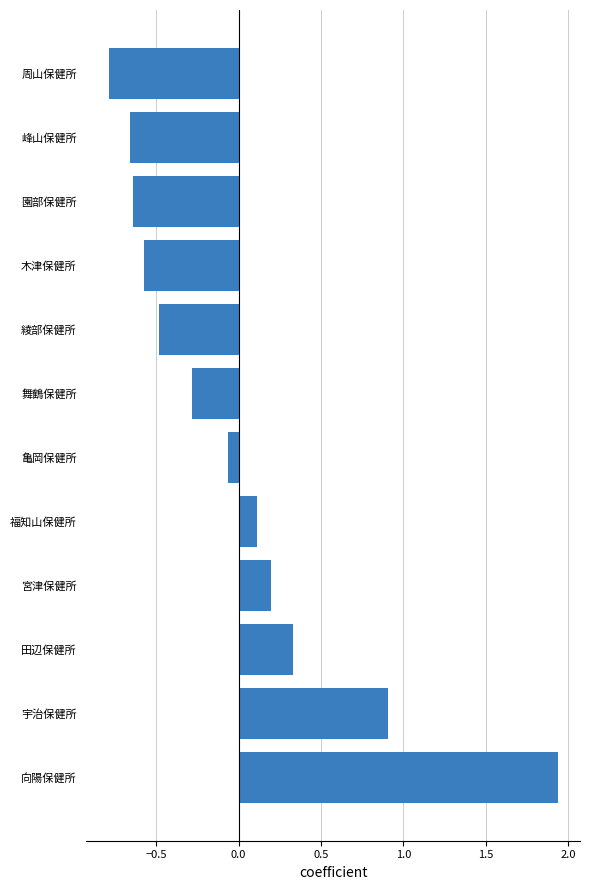

Which label corresponds to the largest value in the chart?

向陽保健所